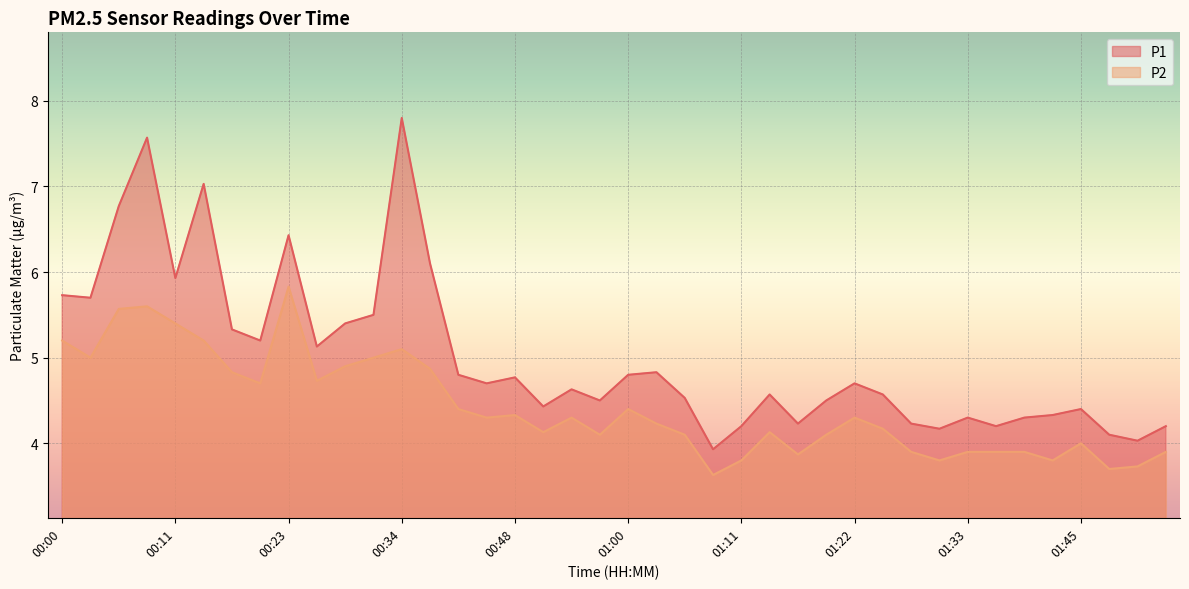

At which category does P2 reach its first local peak?

00:08